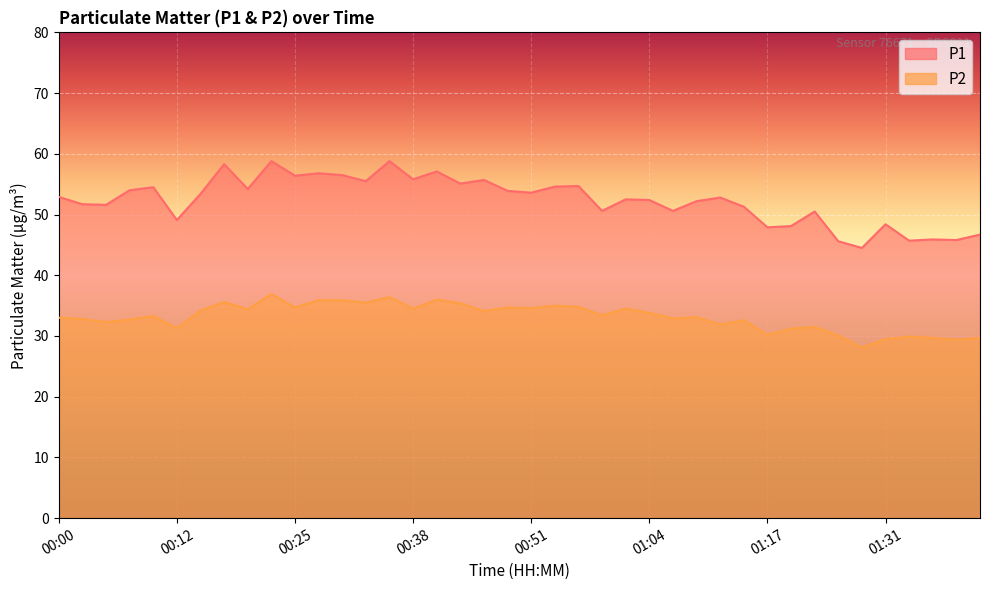

True or false: P1 has a value of 24.6 at 00:59.

False